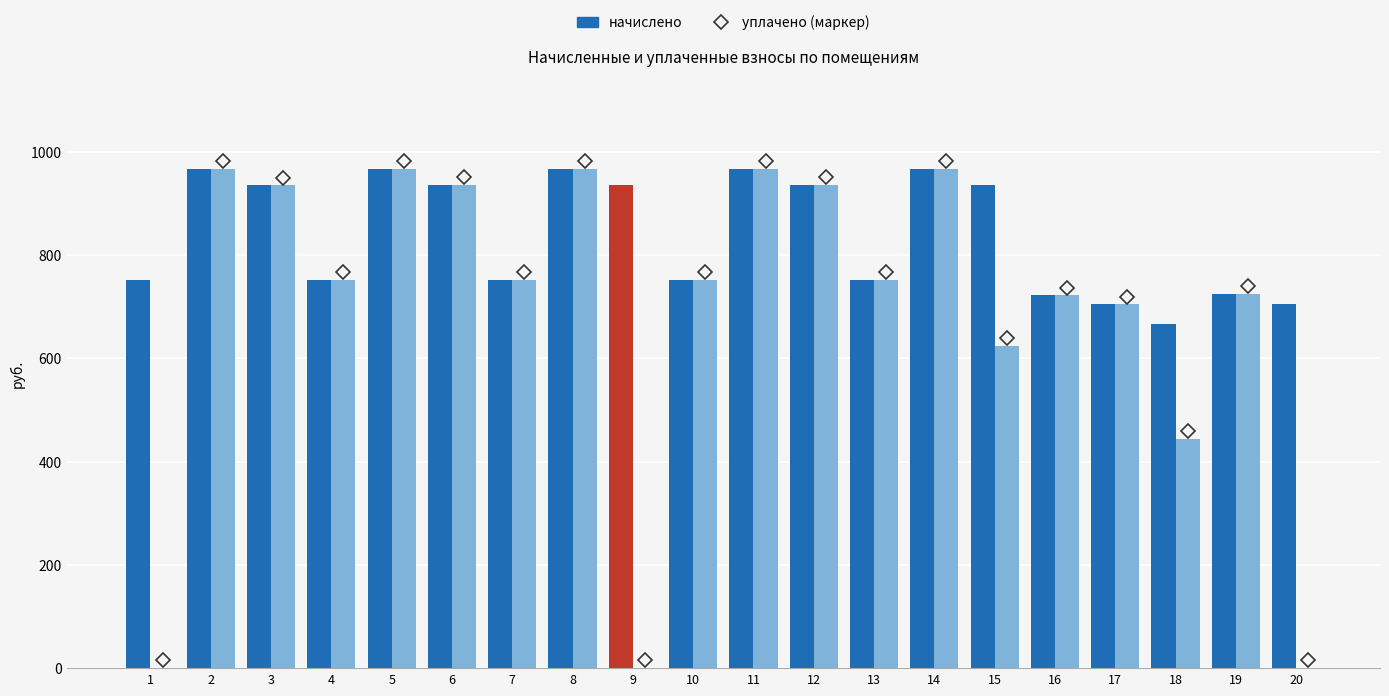

What is the greatest value displayed?

966.7